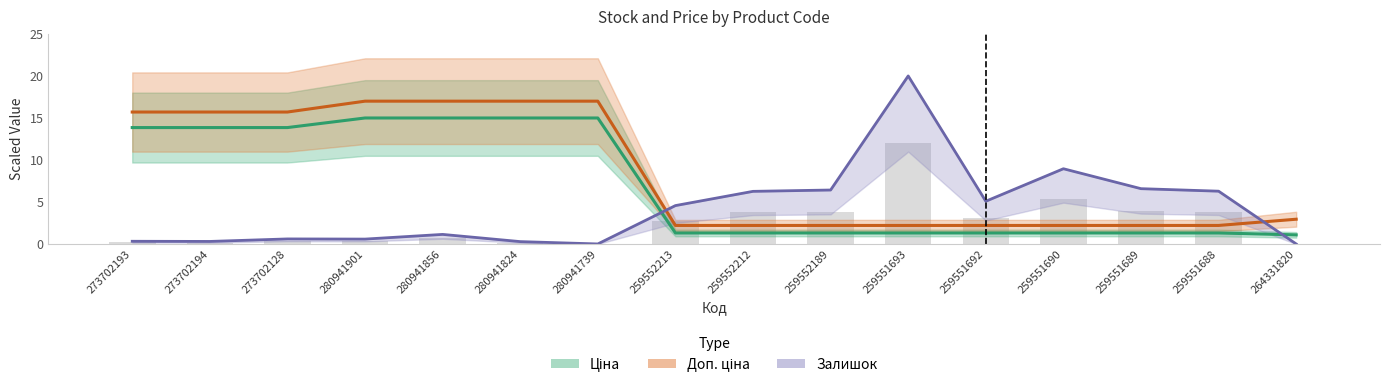

List the labels in order of Залишок value, largest first.

259551693, 259551690, 259551689, 259552189, 259551688, 259552212, 259551692, 259552213, 280941856, 273702128, 280941901, 273702193, 273702194, 280941824, 280941739, 264331820